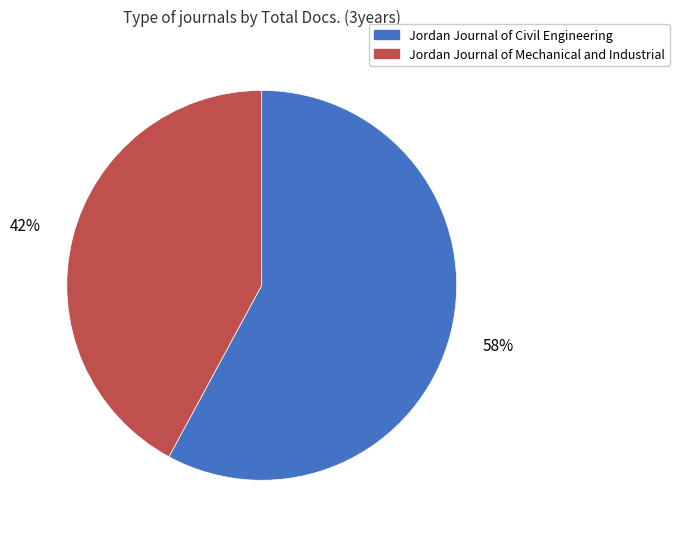

Is it true that Jordan Journal of Mechanical and Industrial is 30% of the pie?

False